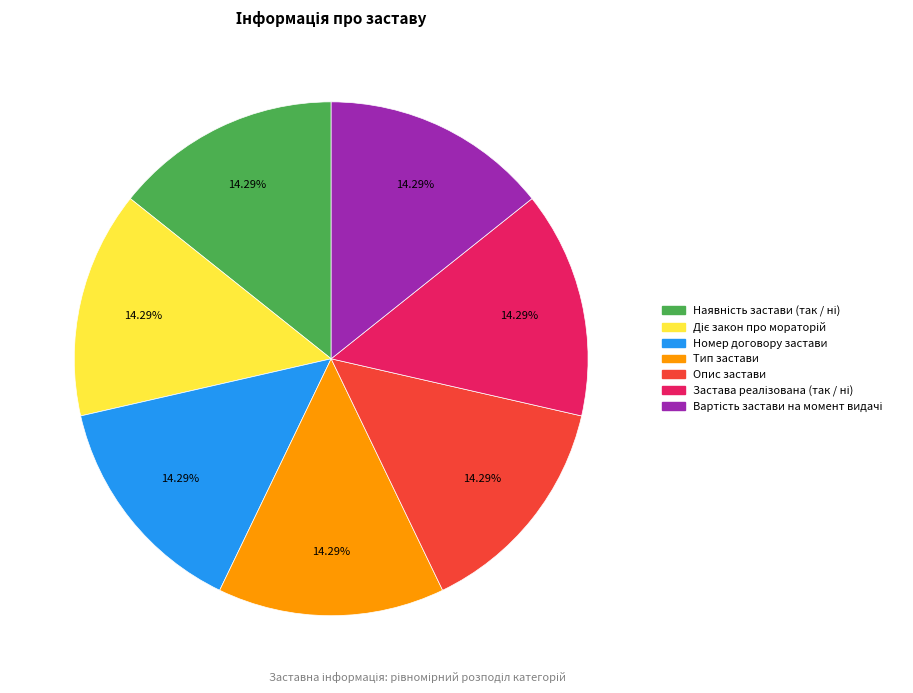

Is there any slice that represents more than half of the pie?

No